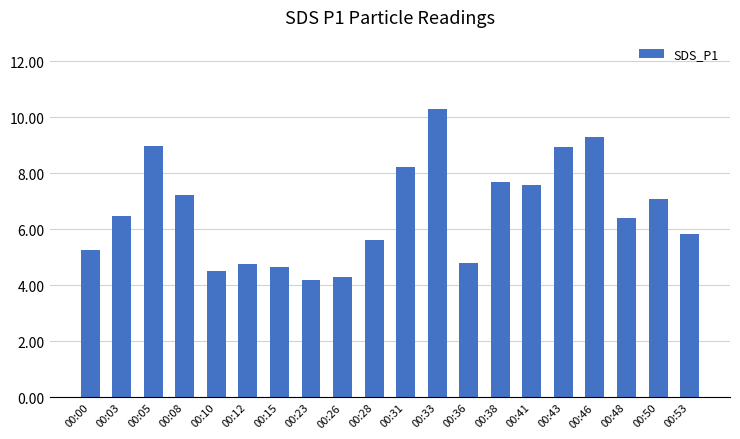

What is the value of the 15th bar from the left?

7.6